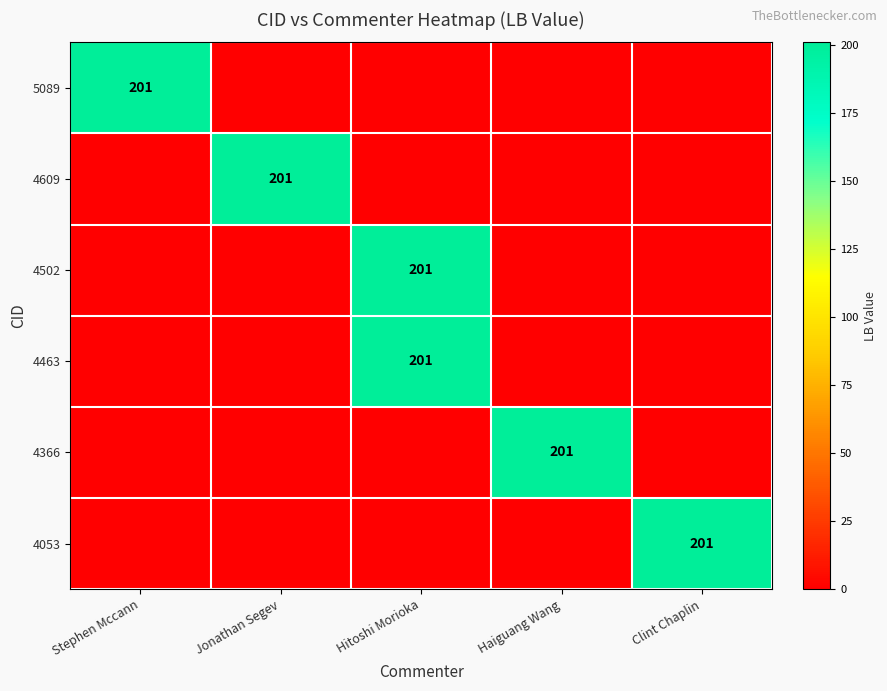

Is it true that 4502 equals 201 at Hitoshi Morioka?

True